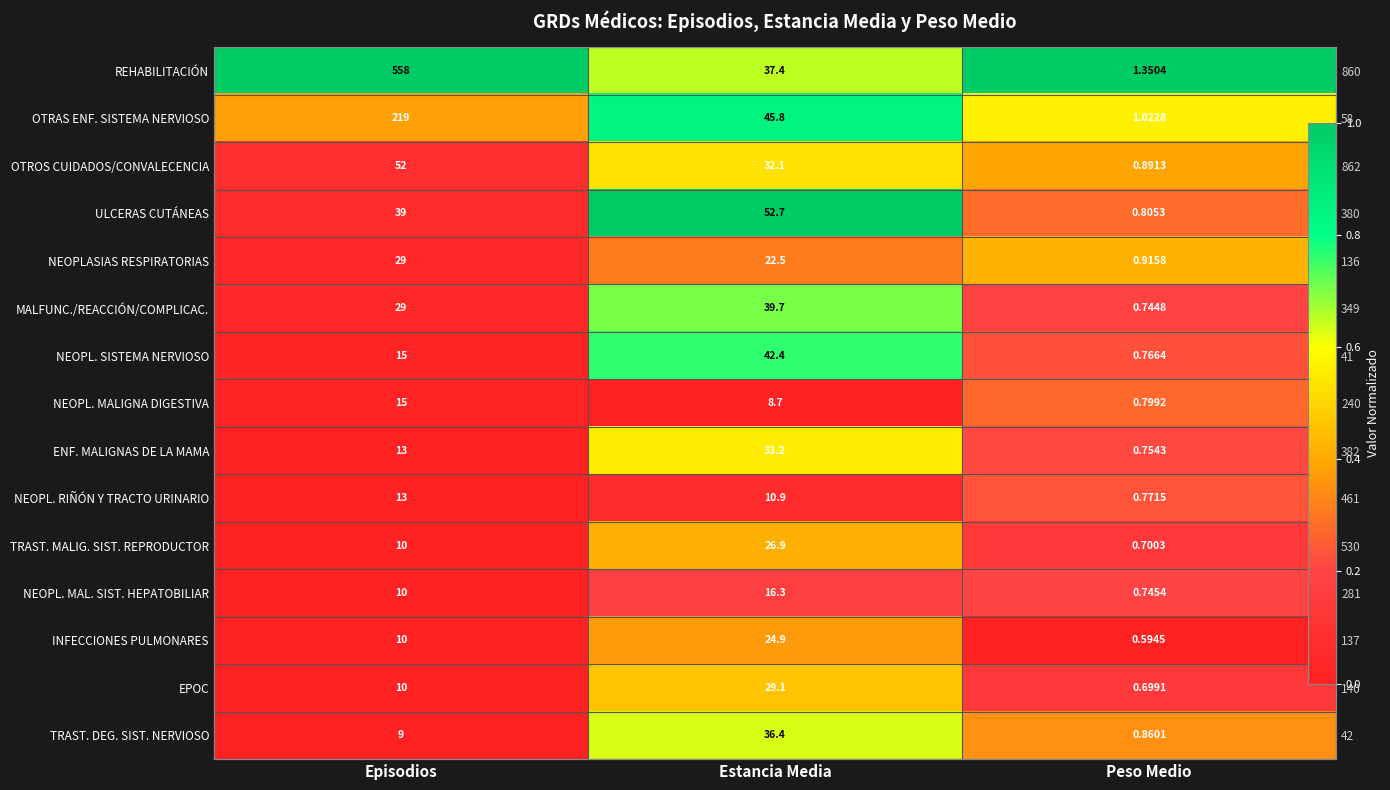

Which series has the largest total across all categories?

REHABILITACIÓN